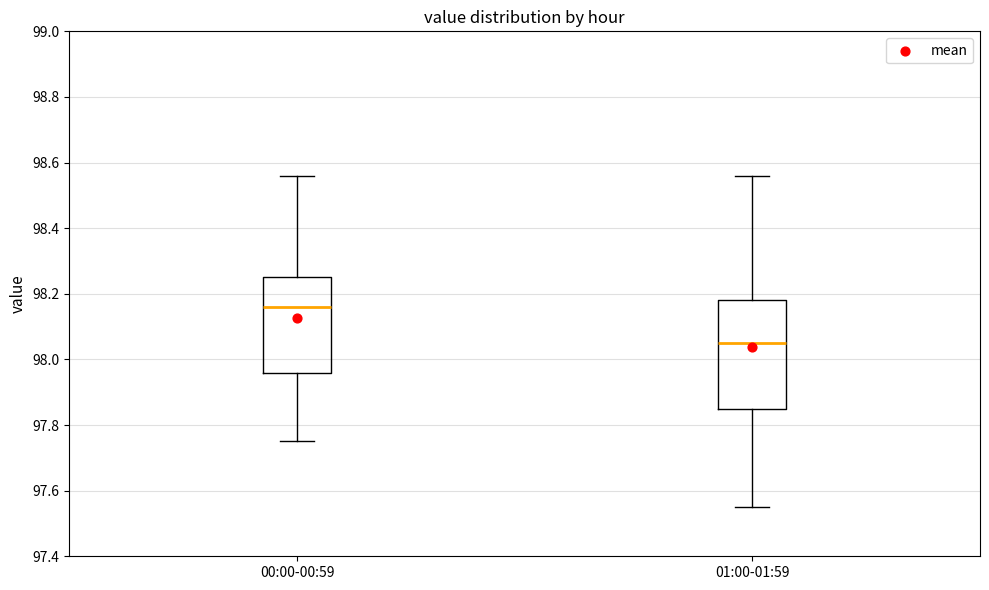

Reading left to right, transcribe this box plot: for each box, give where its median line is, the range the box spans, and where its two whiskers end, as read against the y-axis. The values are not printed on the chart, so give them approximately, as read against the axis.

00:00-00:59: median 98.16, box 97.96 to 98.26, whiskers 97.76 to 98.56
01:00-01:59: median 98.06, box 97.86 to 98.18, whiskers 97.56 to 98.56